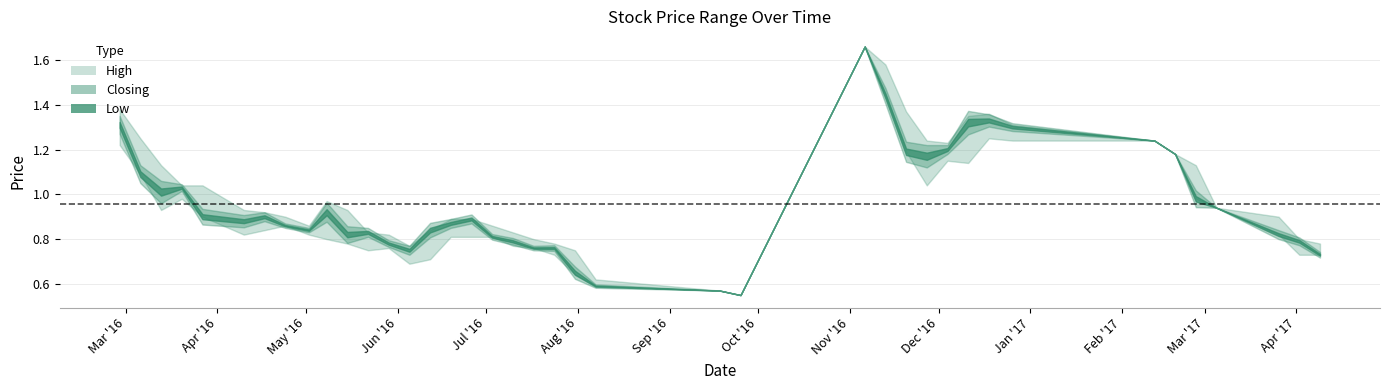

True or false: Closing has more than 1 points higher than both neighbors.

True